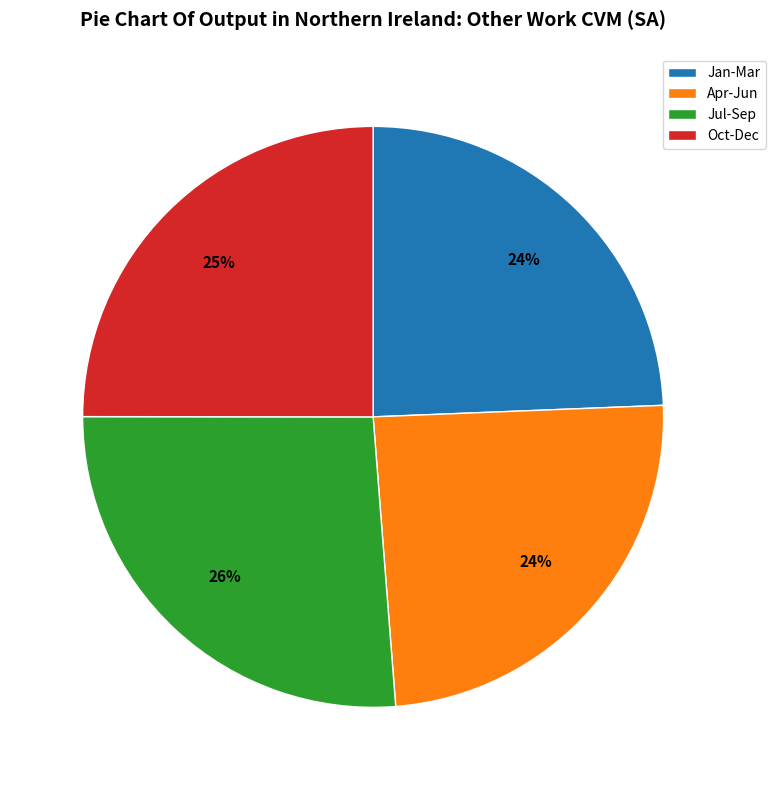

Which category has the biggest portion of the pie?

Jul-Sep